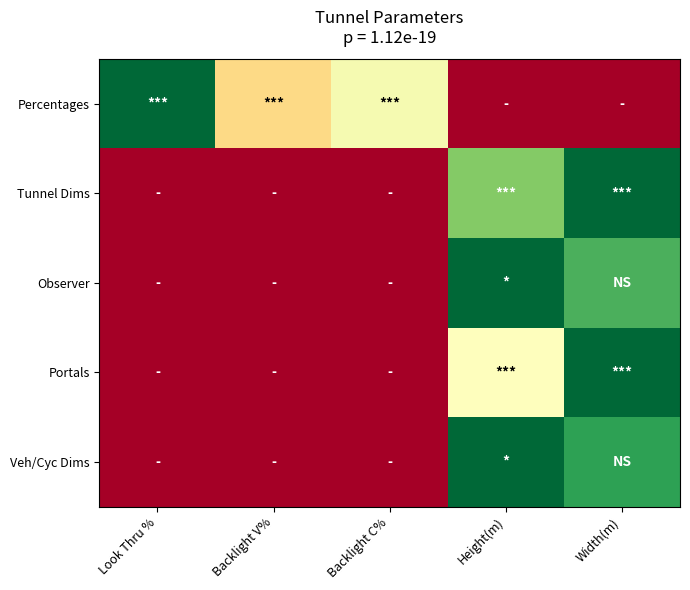

Reading right to left, what are all the values shown in this chart?

Percentages: Width(m)=0.0	Height(m)=0.0	Backlight C%=0.5	Backlight V%=0.4	Look Thru %=1.0
Tunnel Dims: Width(m)=1.0	Height(m)=0.8	Backlight C%=0.0	Backlight V%=0.0	Look Thru %=0.0
Observer: Width(m)=0.8	Height(m)=1.0	Backlight C%=0.0	Backlight V%=0.0	Look Thru %=0.0
Portals: Width(m)=1.0	Height(m)=0.5	Backlight C%=0.0	Backlight V%=0.0	Look Thru %=0.0
Veh/Cyc Dims: Width(m)=0.9	Height(m)=1.0	Backlight C%=0.0	Backlight V%=0.0	Look Thru %=0.0